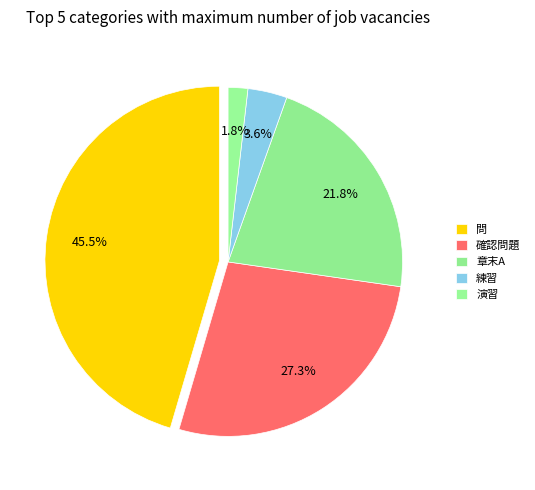

Does 確認問題 represent more than half of the total?

No